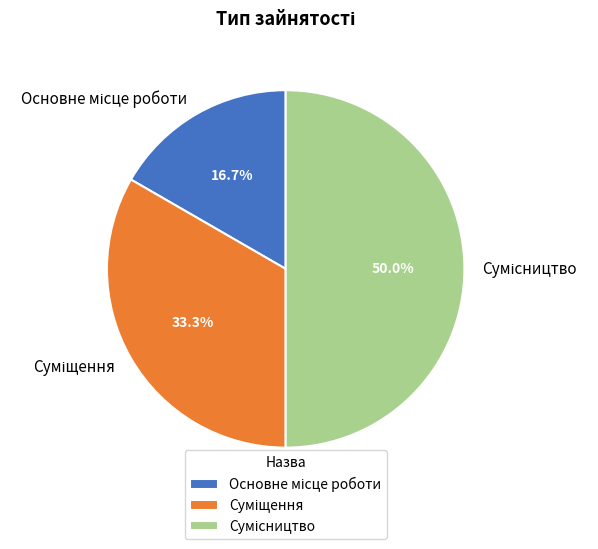

How many slices are in this pie chart?

3